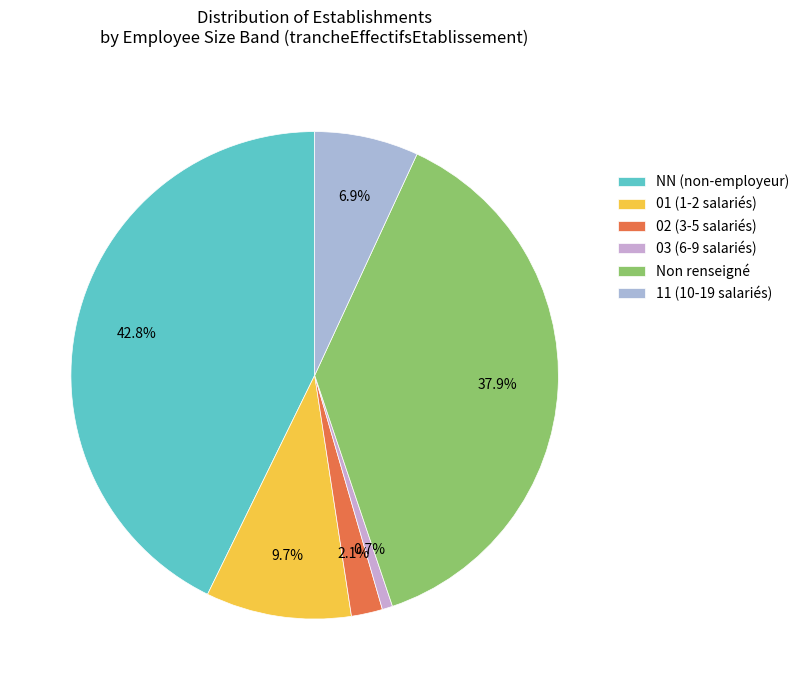

Which category has the biggest portion of the pie?

NN (non-employeur)